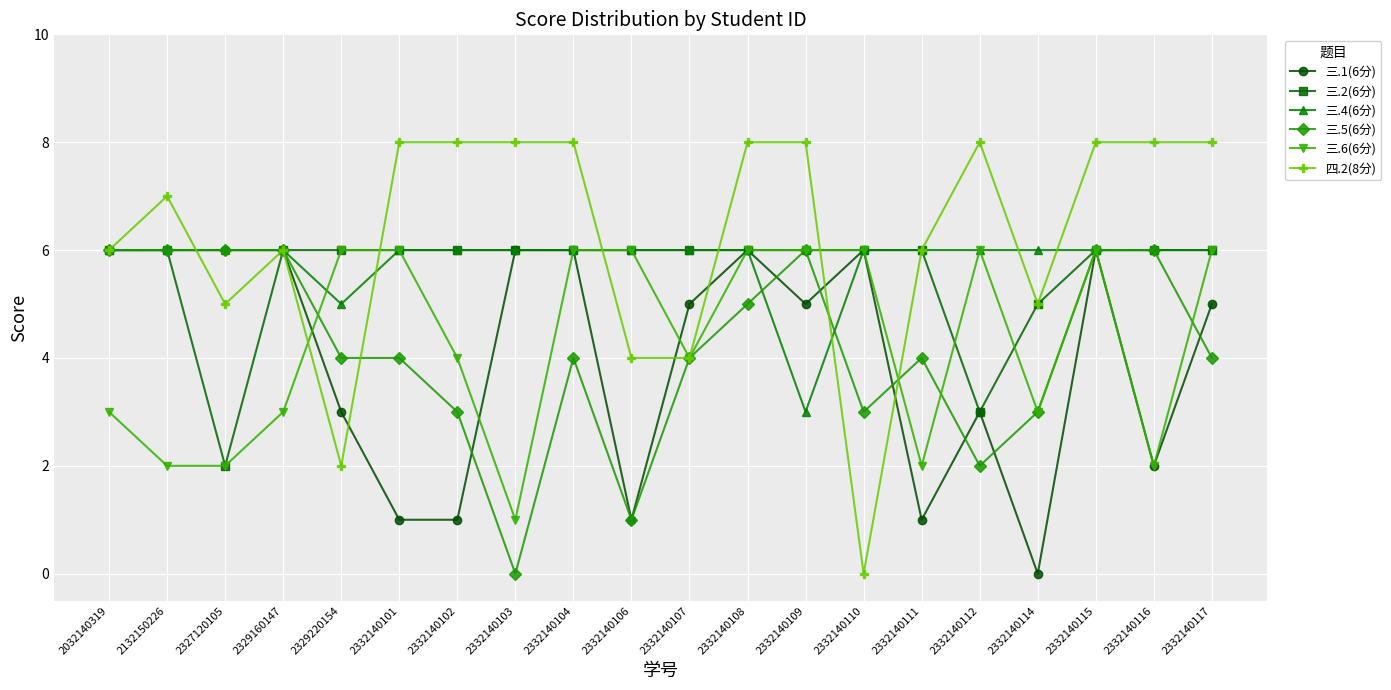

How many categories are shown in the chart?

20